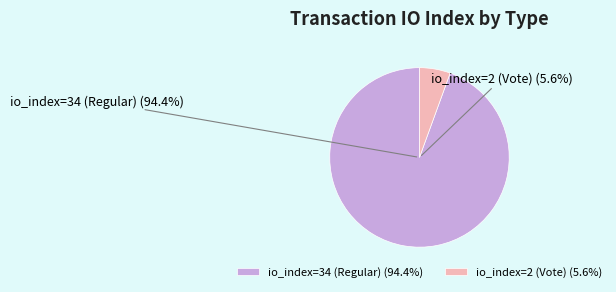

Combined, do io_index=34 (Regular) and io_index=2 (Vote) account for over 50%?

Yes